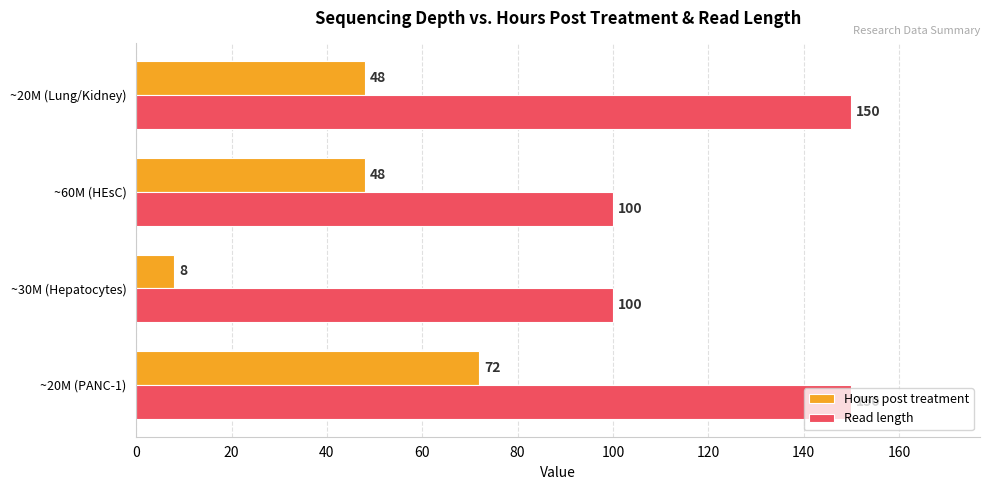

What is the sum of all Read length values?

500